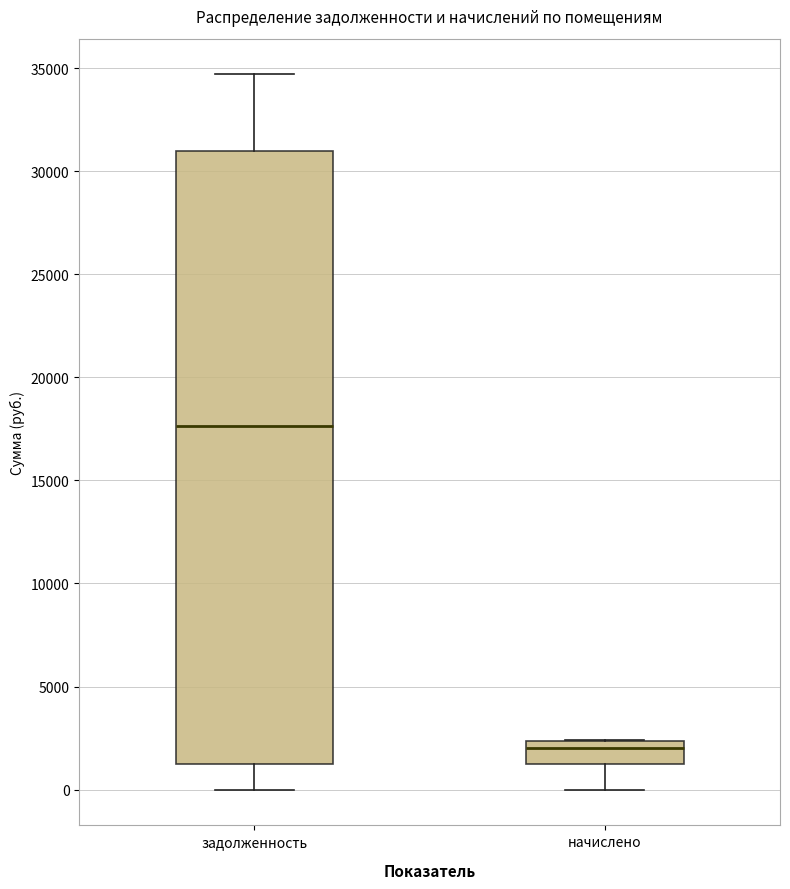

Where does the median line of the box for задолженность sit on the y-axis? The values are not printed on the chart, so give them approximately, as read against the axis.

17500